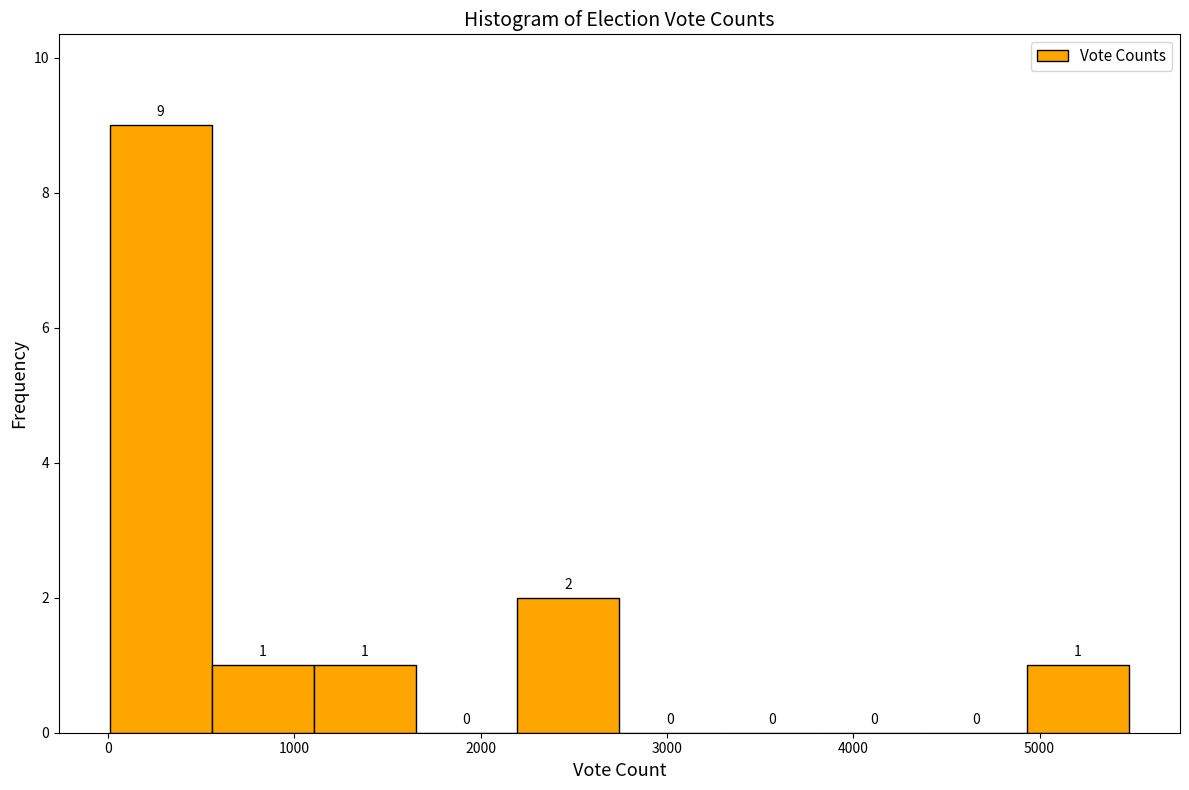

What is the height of the bar covering 600 to 1100 on the x-axis? The bar edges are not printed on the chart, so give them approximately, as read against the axis.

1